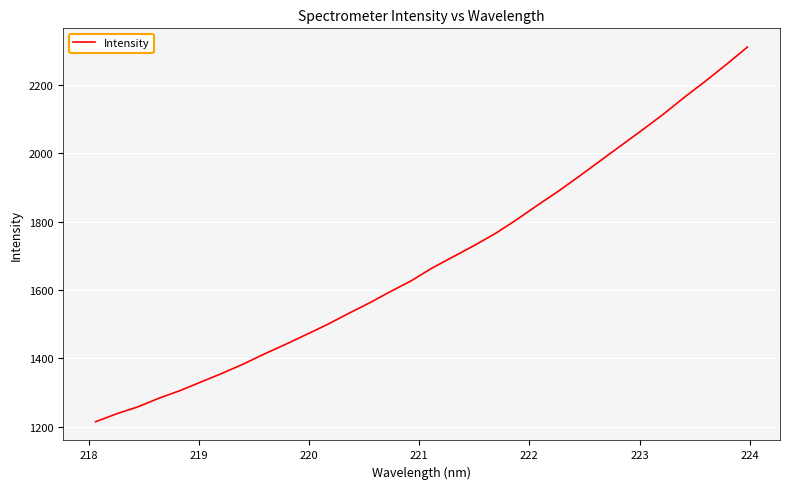

What is the minimum value shown in the chart?

1214.2